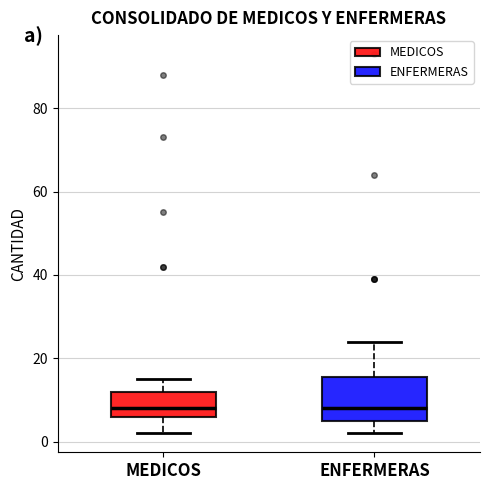

Where does the upper whisker of the box for ENFERMERAS end on the y-axis? The values are not printed on the chart, so give them approximately, as read against the axis.

24